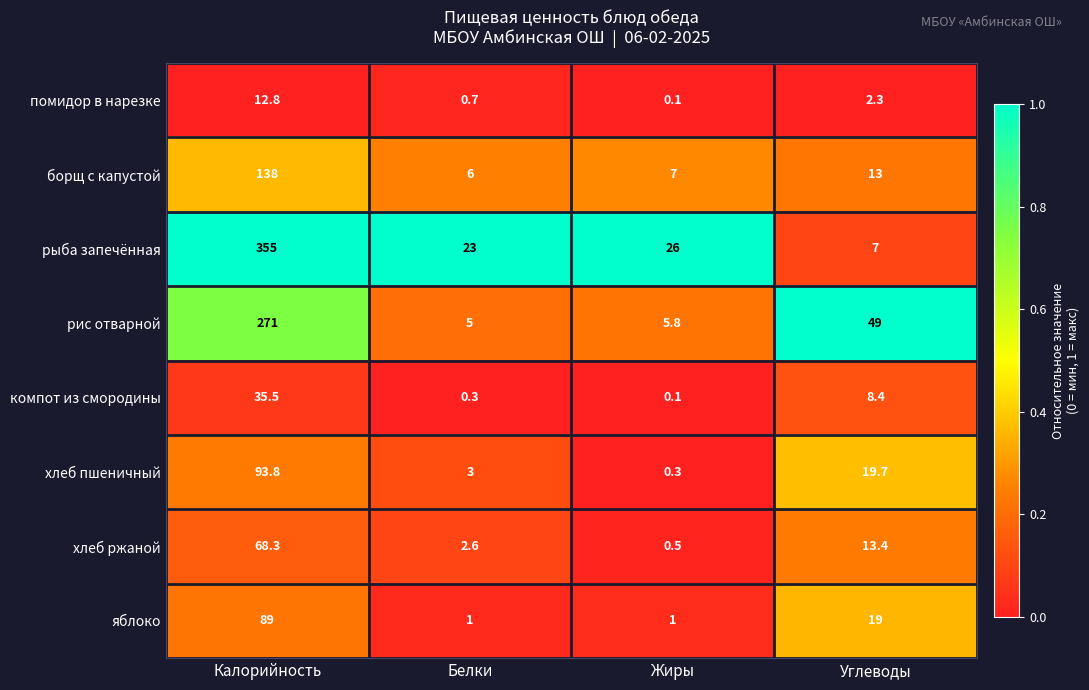

At how many categories does at least one series exceed 0?

4